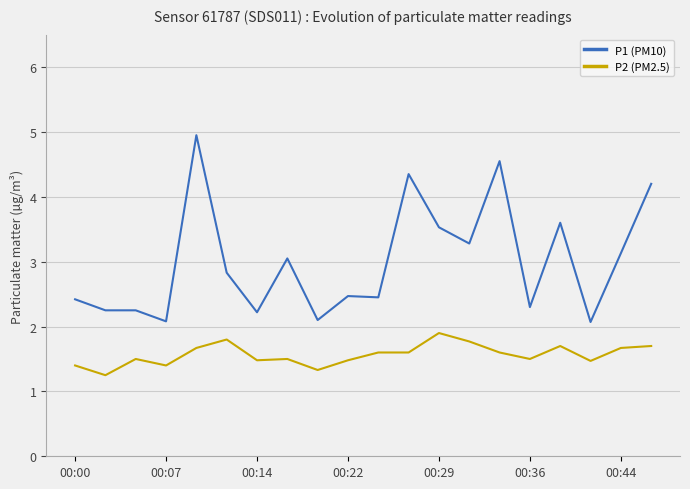

True or false: P1 (PM10) and P2 (PM2.5) cross at least once.

False